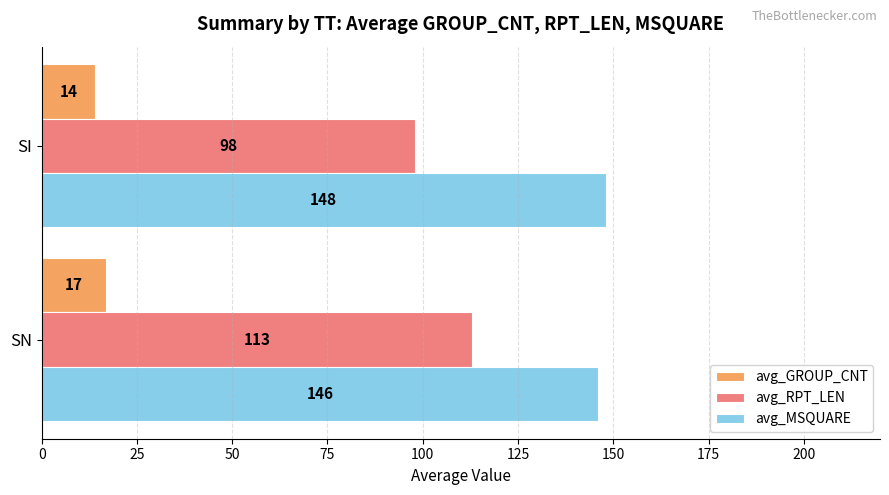

Which series has the widest spread of values?

avg_RPT_LEN